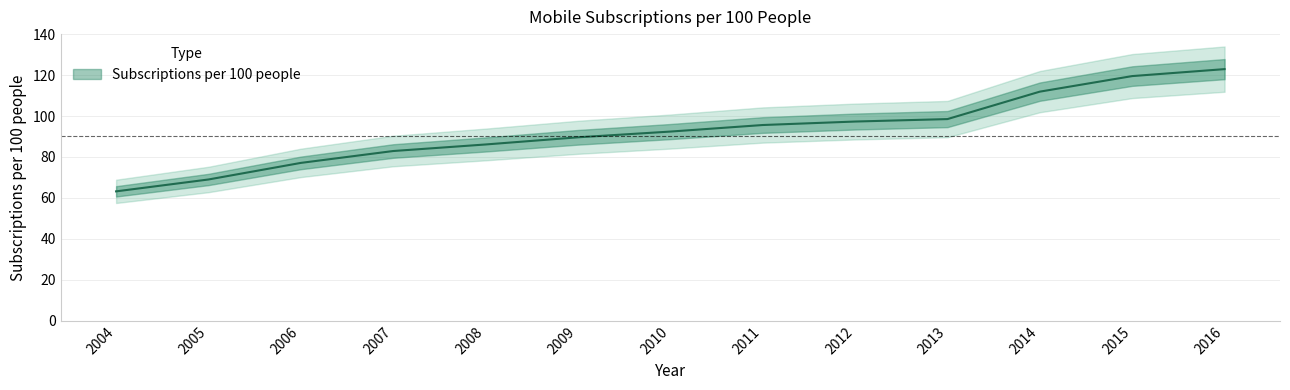

Is it true that the value at 2007 is 19.2?

False